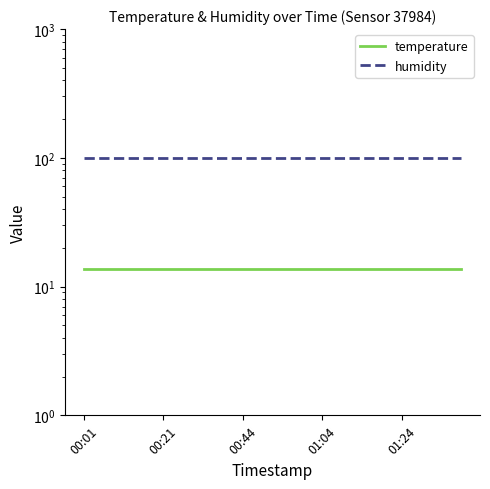

True or false: temperature and humidity cross at least once.

False